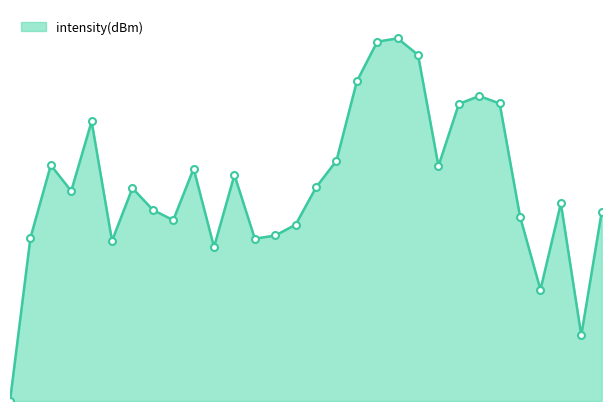

Does the chart display data point markers on the line(s)?

No